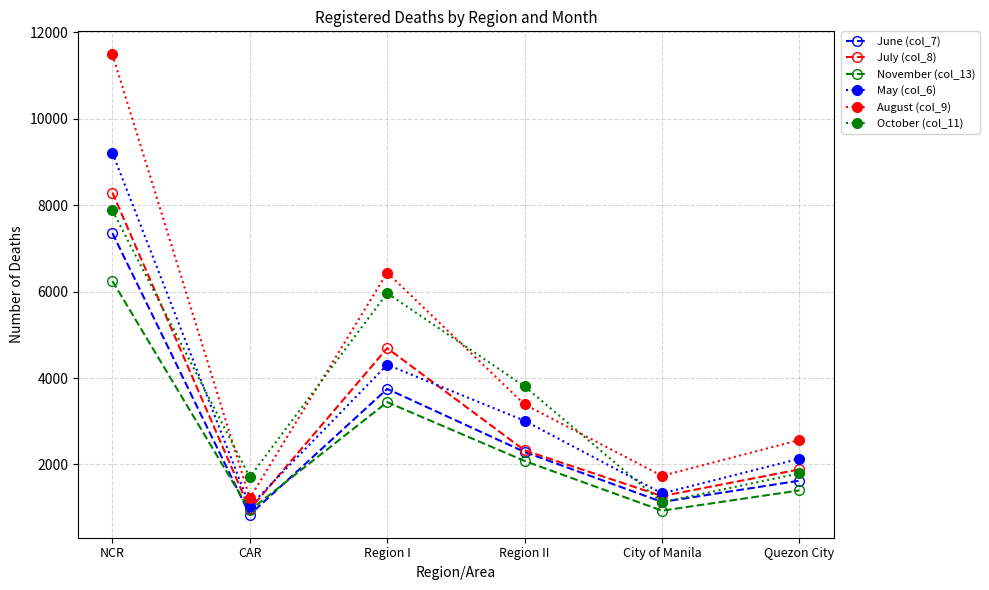

What are all the series names shown in the legend?

June (col_7), July (col_8), November (col_13), May (col_6), August (col_9), October (col_11)